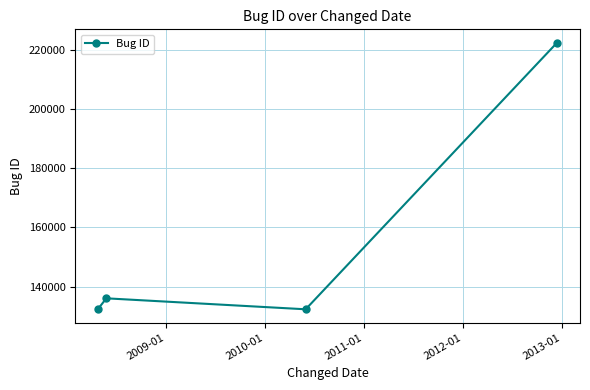

What is the minimum value shown in the chart?

132323